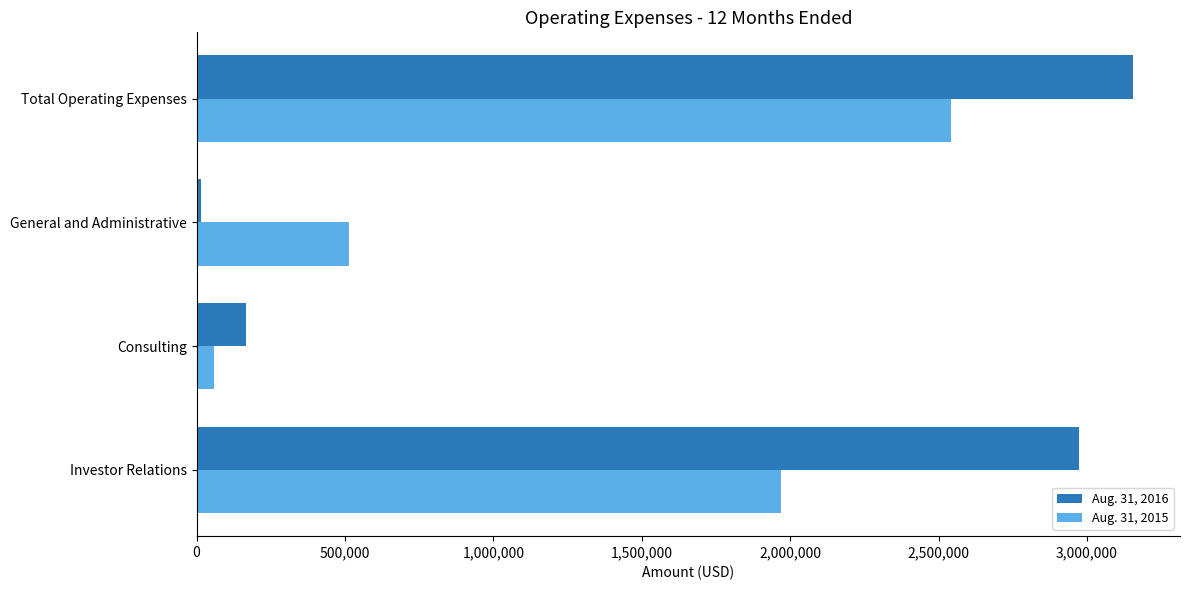

What is the sum of all Aug. 31, 2016 values?

6311622